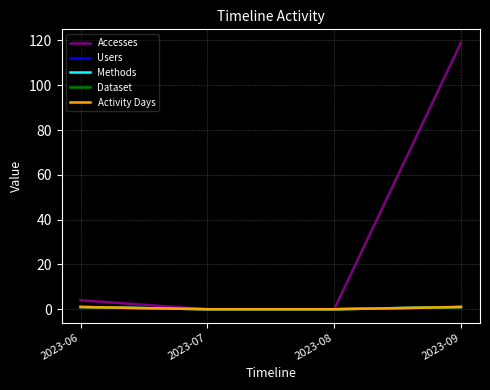

What is the difference between the maximum and minimum values in the Dataset series?

1